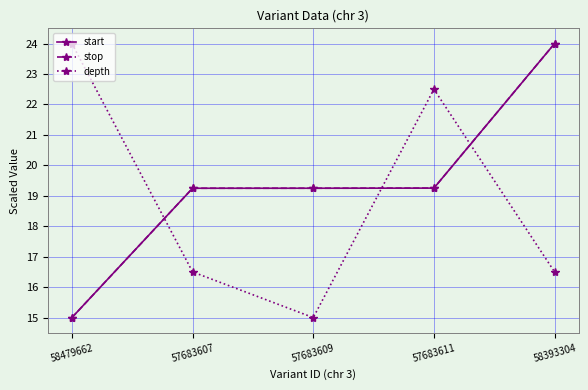

The value of stop at 58479662 is 7.1. True or false?

False